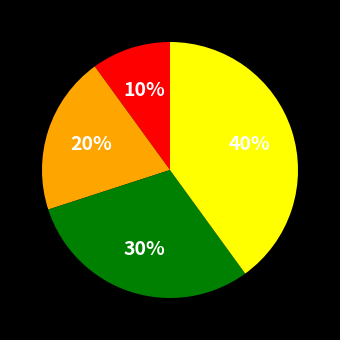

Does any single category account for the majority?

No